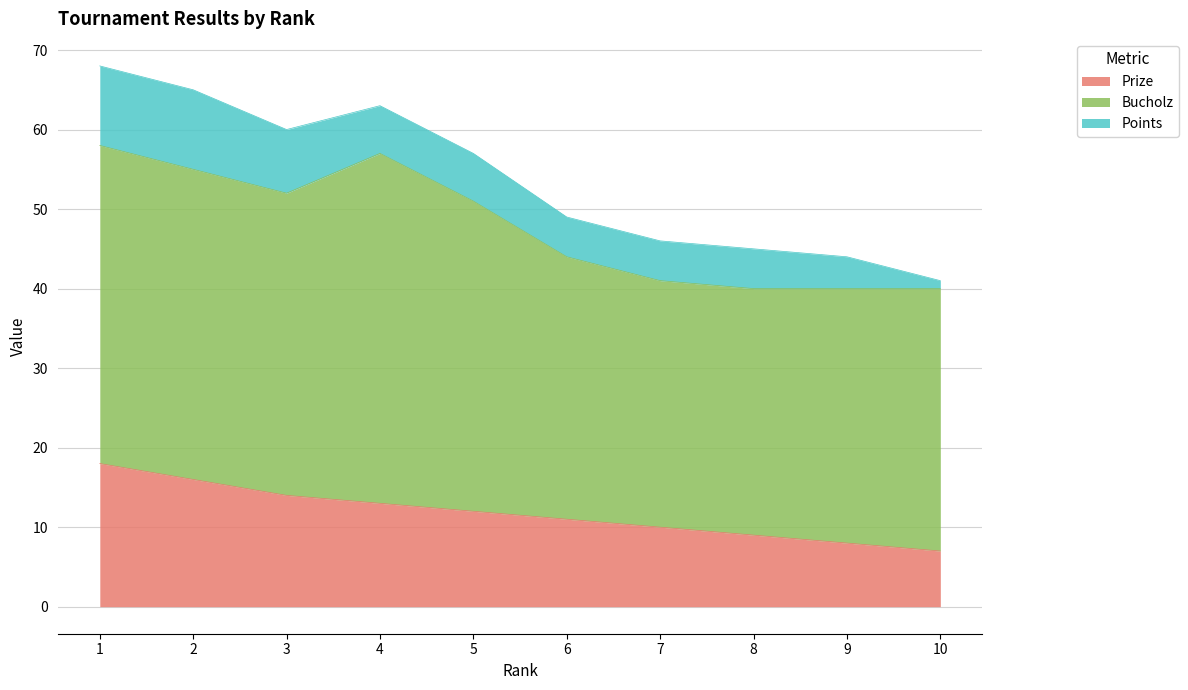

The value of Prize at 8 is 15. True or false?

False